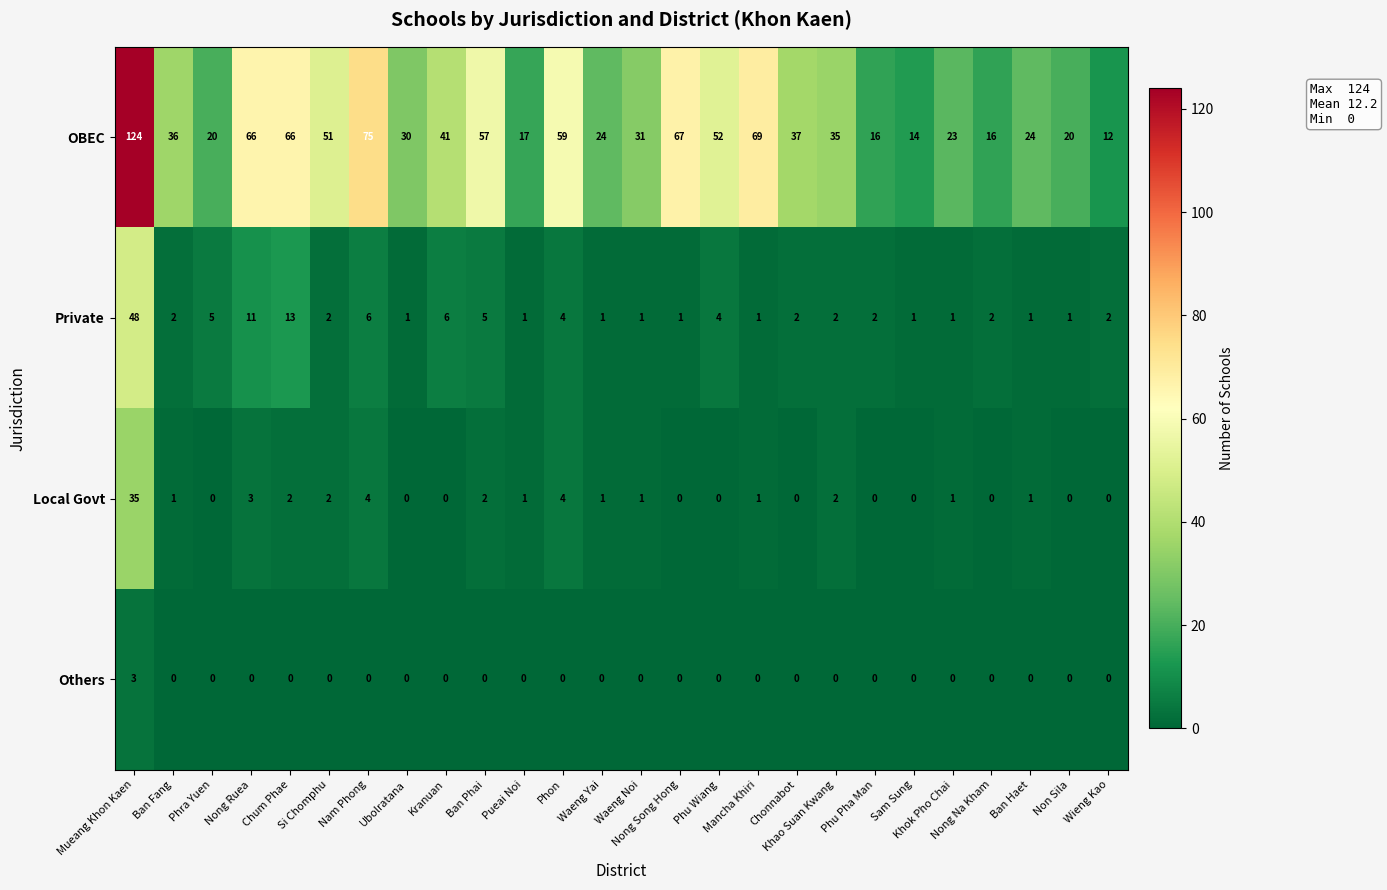

What is the sum of all Local Govt values?

61